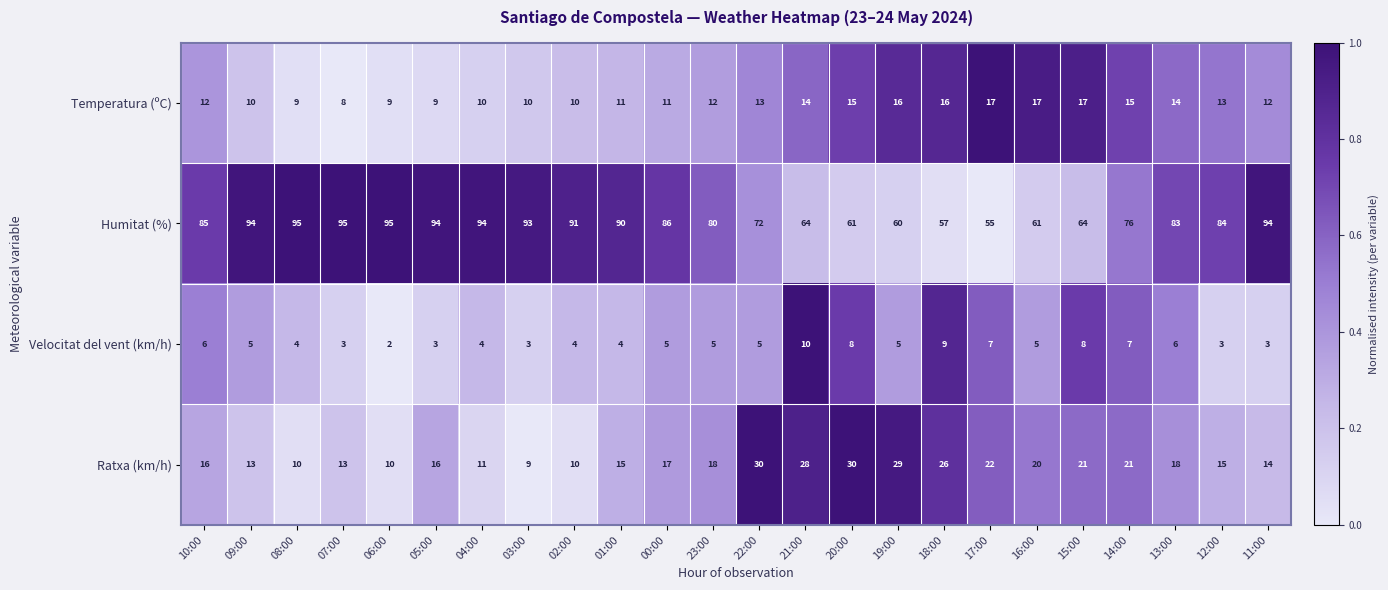

True or false: Temperatura (ºC) has a value of 6 at 23:00.

False